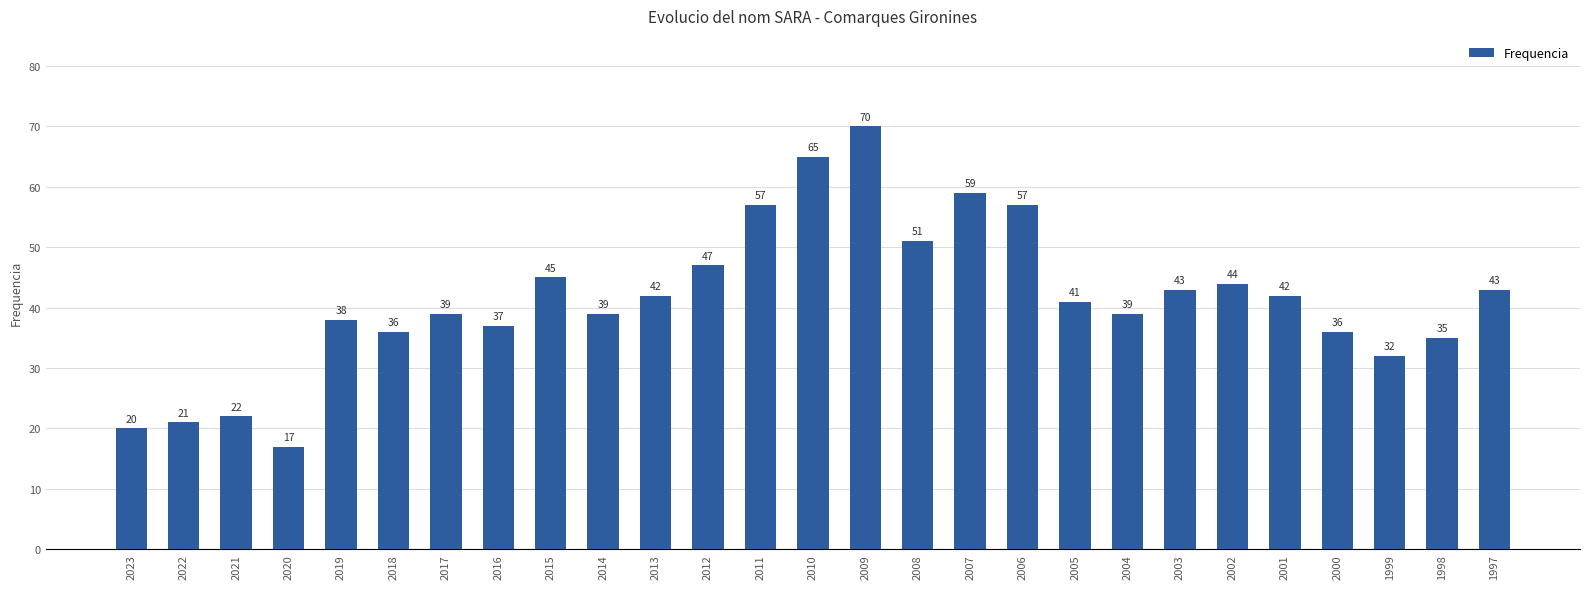

The value at 2003 is 43. True or false?

True